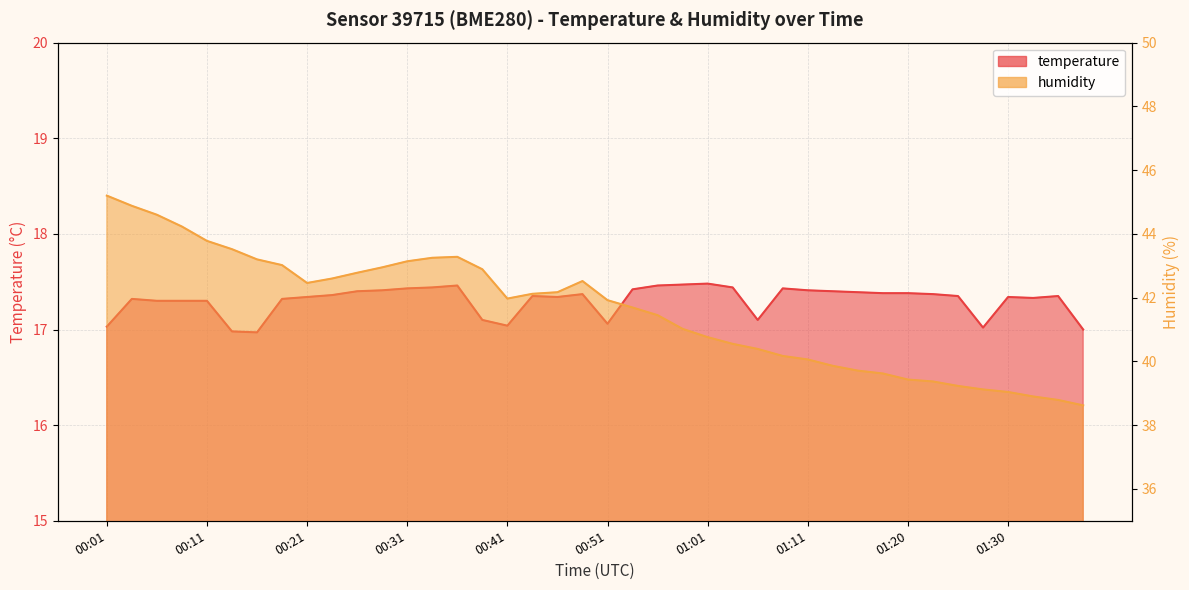

Reading right to left, what are all the values shown in this chart?

temperature: 17.0	17.4	17.3	17.3	17.0	17.4	17.4	17.4	17.4	17.4	17.4	17.4	17.4	17.1	17.4	17.5	17.5	17.5	17.4	17.1	17.4	17.3	17.4	17.0	17.1	17.5	17.4	17.4	17.4	17.4	17.4	17.3	17.3	17.0	17.0	17.3	17.3	17.3	17.3	17.0
humidity: 38.6	38.8	38.9	39.0	39.1	39.2	39.4	39.4	39.6	39.7	39.9	40.1	40.2	40.4	40.5	40.8	41.0	41.5	41.7	41.9	42.5	42.2	42.1	42.0	42.9	43.3	43.2	43.1	43.0	42.8	42.6	42.5	43.0	43.2	43.5	43.8	44.2	44.6	44.9	45.2